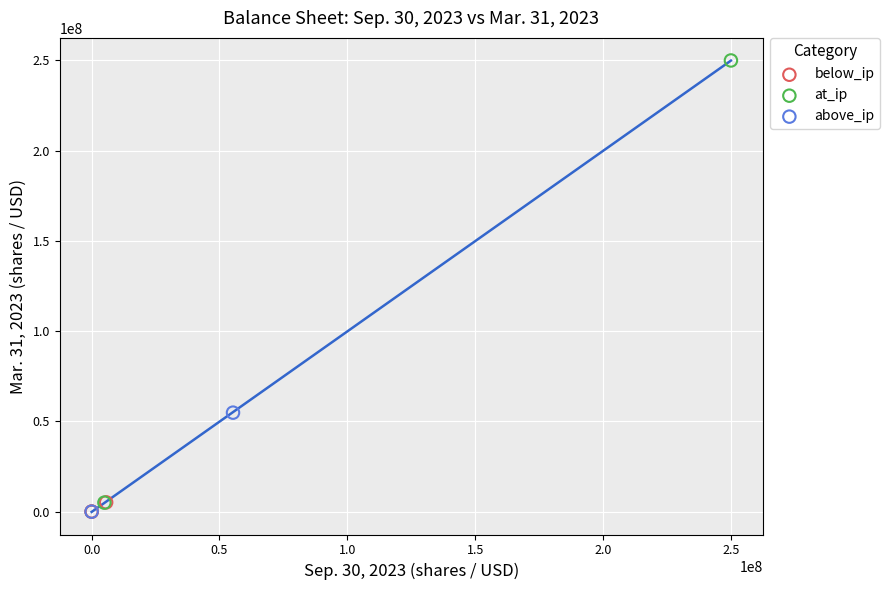

What are all the series names shown in the legend?

below_ip, at_ip, above_ip